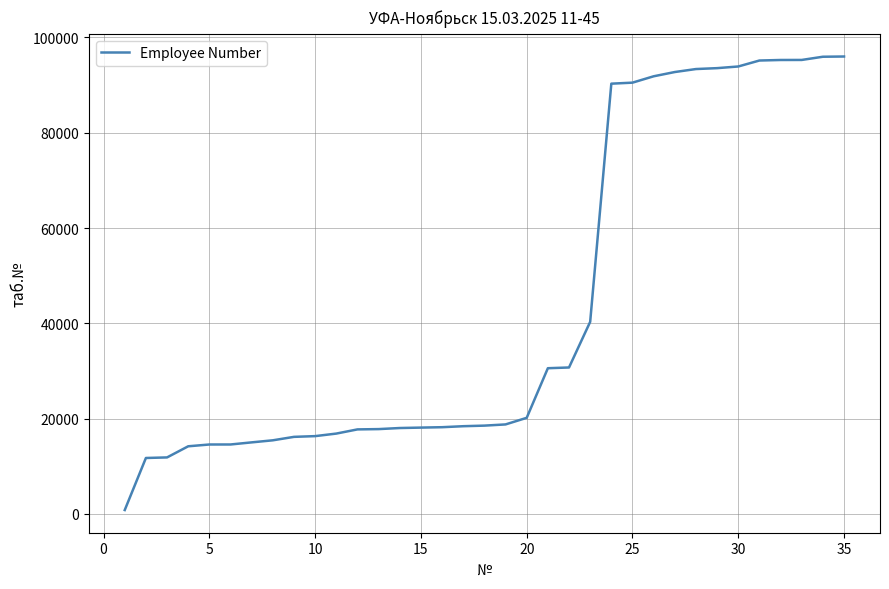

What is the greatest value displayed?

95994